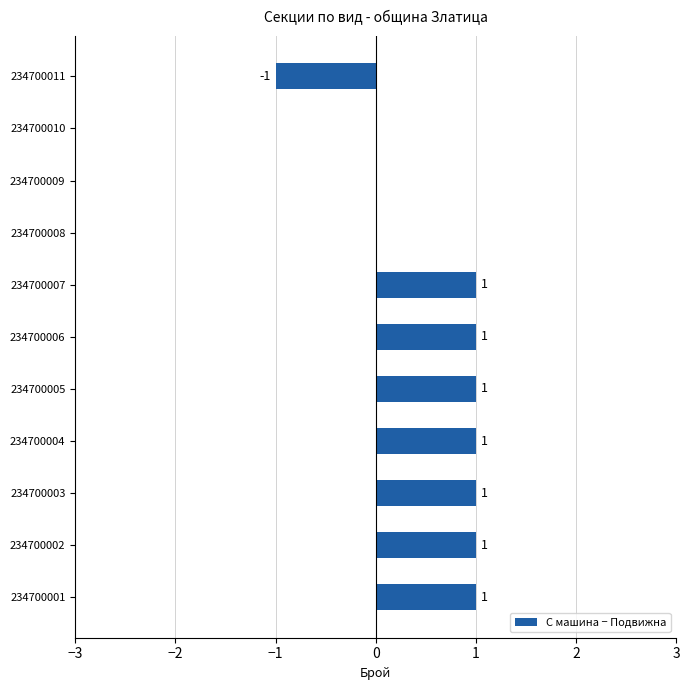

What is the sum of all values?

6